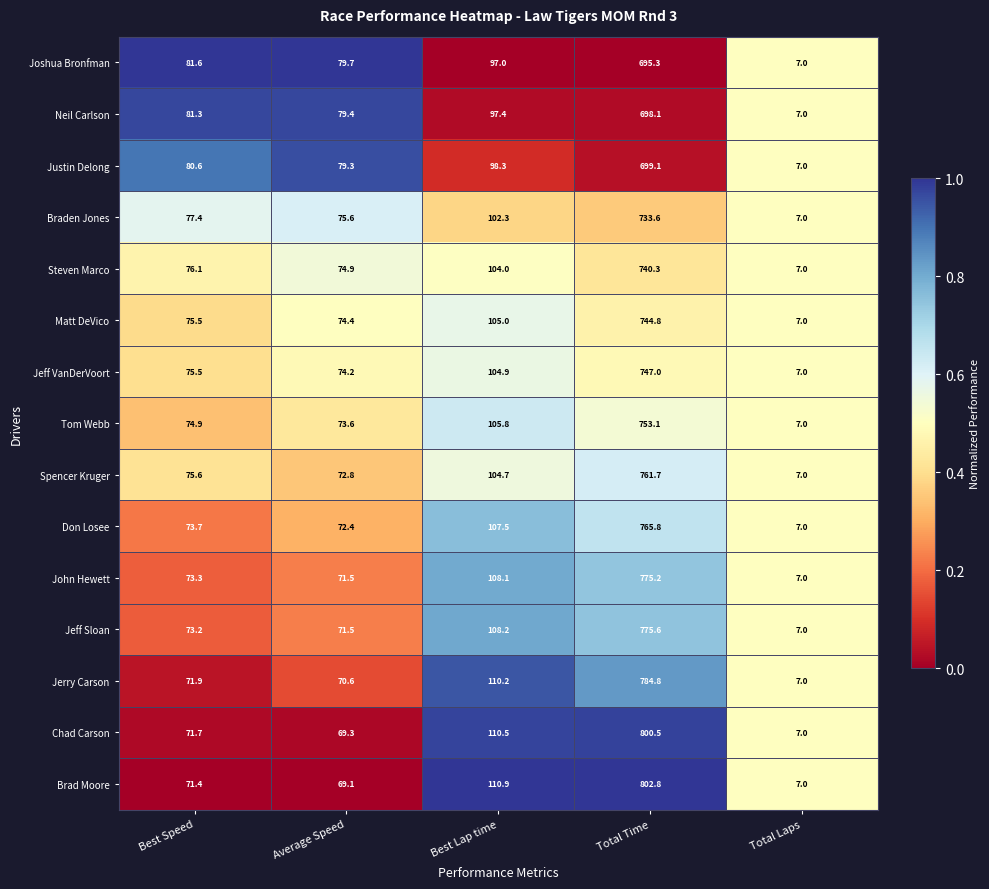

Is it true that Don Losee equals 19.9 at Average Speed?

False